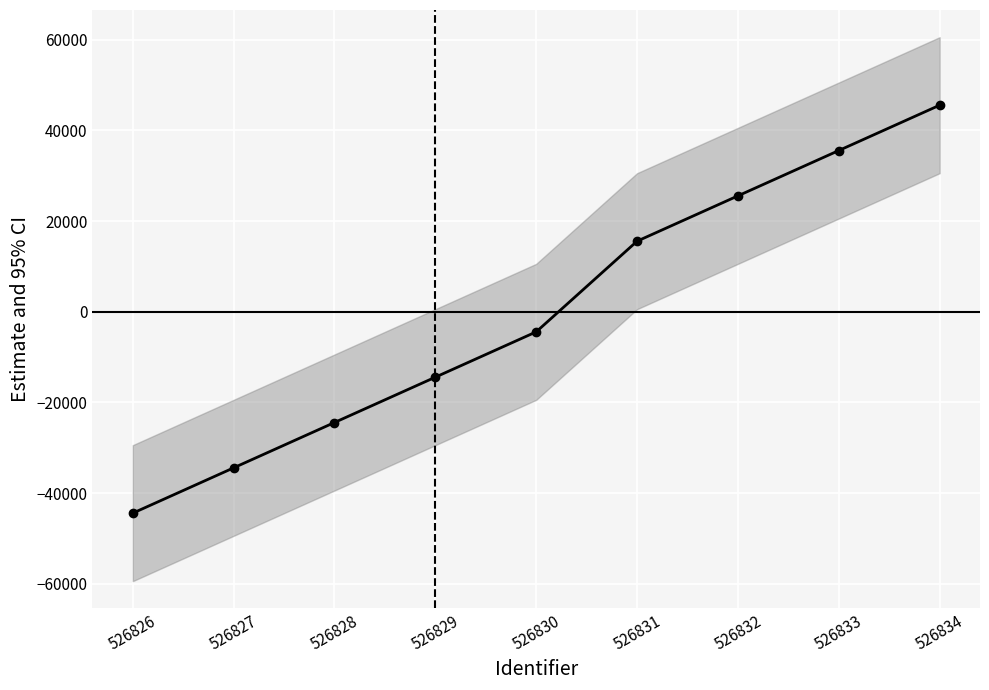

True or false: the data shows -6003.7 at 526830.

False